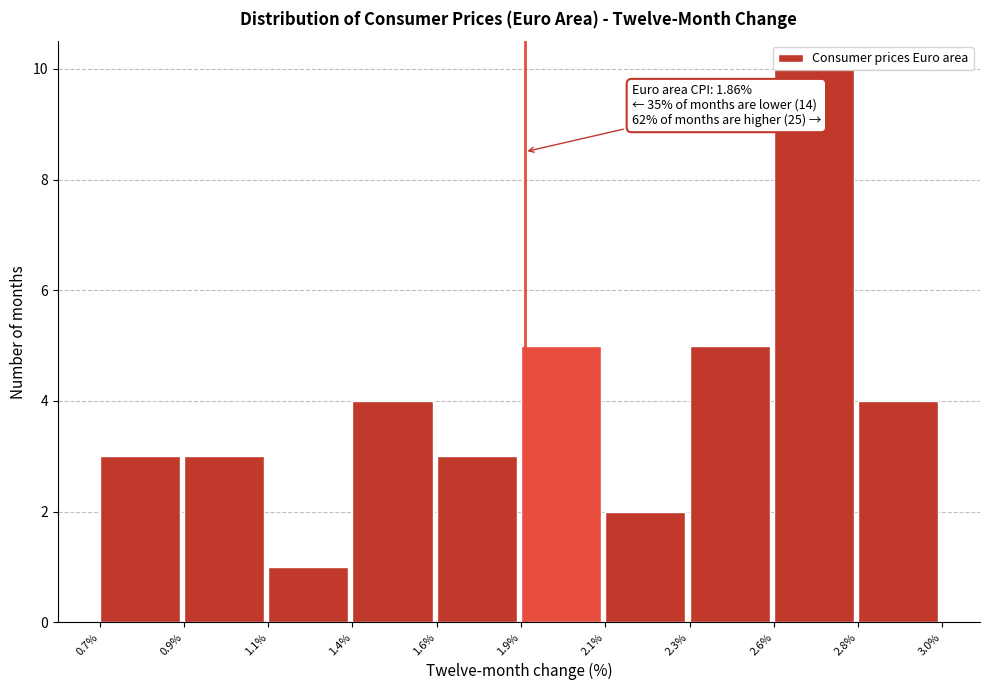

Which has a higher value, 1.6% or 1.1%?

1.6%